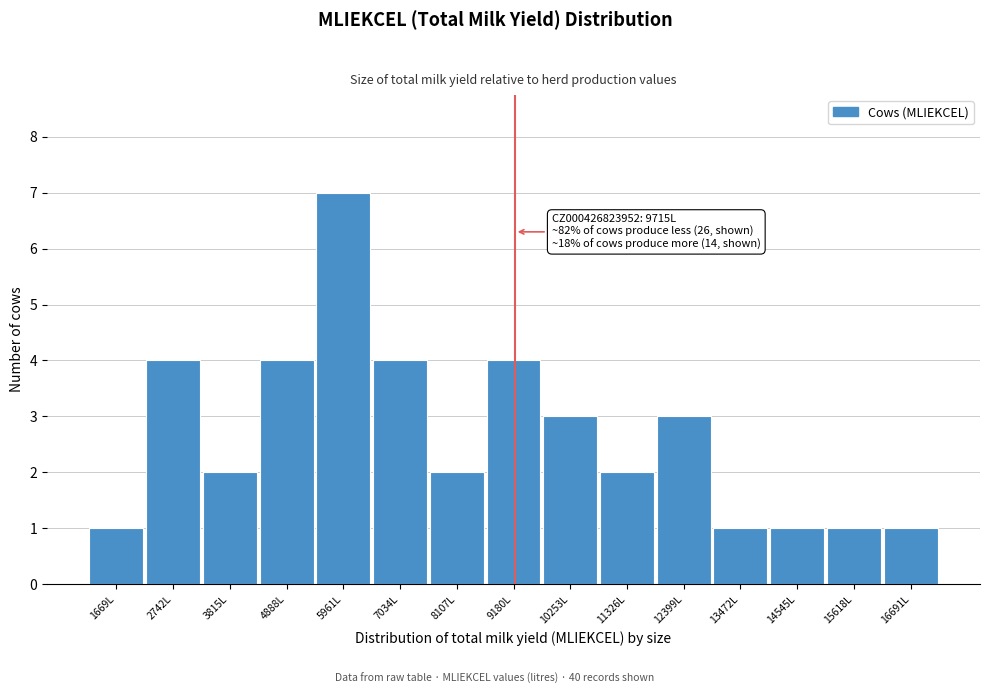

Reading left to right, list all the values displayed in this chart.

1669L=1	2742L=4	3815L=2	4888L=4	5961L=7	7034L=4	8107L=2	9180L=4	10253L=3	11326L=2	12399L=3	13472L=1	14545L=1	15618L=1	16691L=1